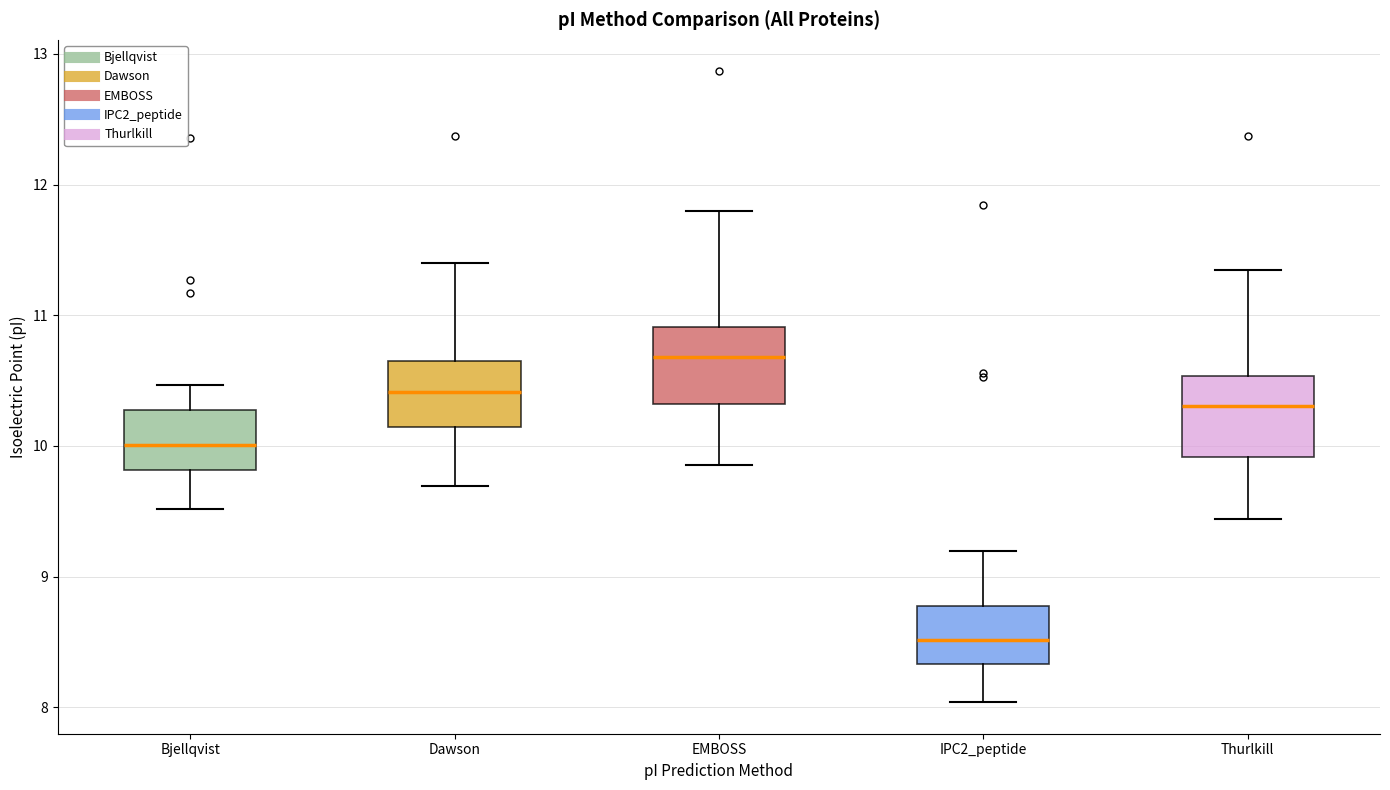

Reading left to right, transcribe this box plot: for each box, give where its median line is, the range the box spans, and where its two whiskers end, as read against the y-axis. The values are not printed on the chart, so give them approximately, as read against the axis.

Bjellqvist: median 10.0, box 9.8 to 10.3, whiskers 9.5 to 10.5
Dawson: median 10.4, box 10.1 to 10.7, whiskers 9.7 to 11.4
EMBOSS: median 10.7, box 10.3 to 10.9, whiskers 9.9 to 11.8
IPC2_peptide: median 8.5, box 8.3 to 8.8, whiskers 8.0 to 9.2
Thurlkill: median 10.3, box 9.9 to 10.5, whiskers 9.4 to 11.3